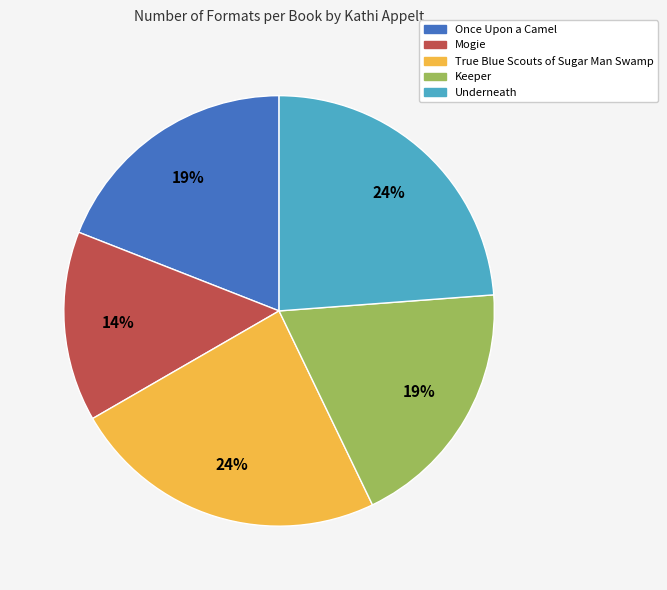

The Underneath slice represents 15% of the pie. True or false?

False